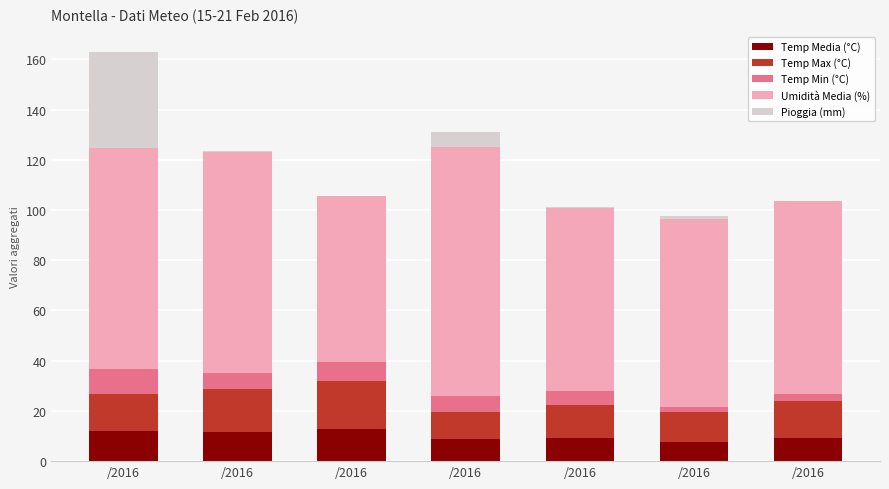

Are the bars horizontal?

No